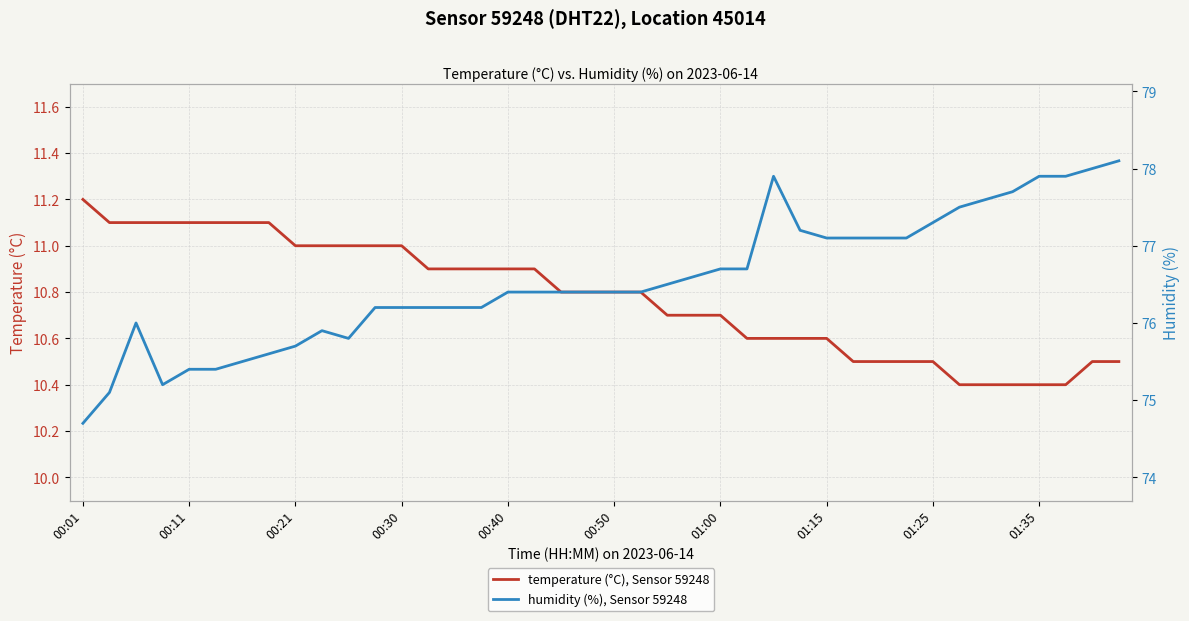

At which label does temperature (°C), Sensor 59248 reach its peak?

00:01